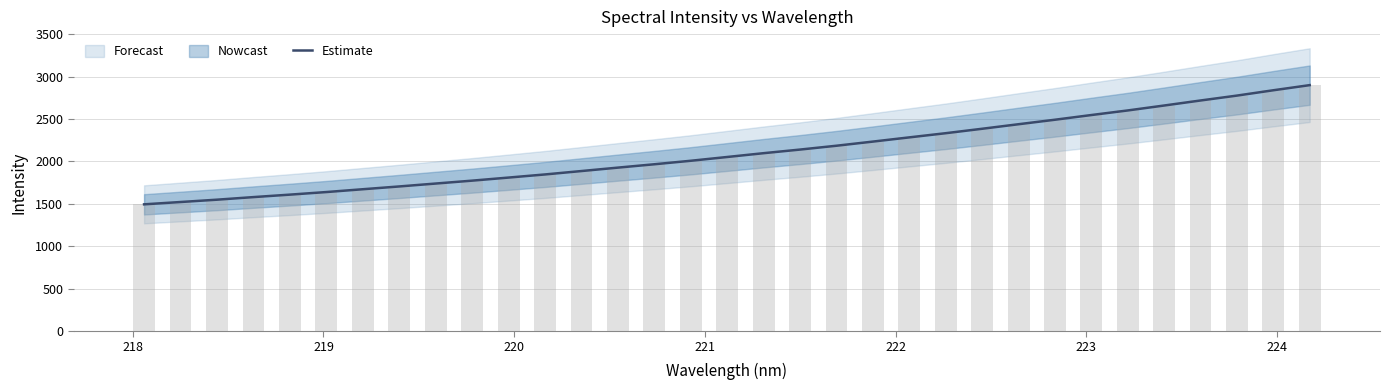

Reading right to left, transcribe all the data shown in this chart.

2899.6	2839.1	2776.3	2718.6	2659.3	2601.2	2547.1	2491.7	2438.7	2385.2	2332.9	2283.7	2234.0	2185.1	2139.9	2097.3	2052.4	2007.8	1966.6	1927.0	1886.7	1846.6	1809.7	1773.4	1739.2	1705.0	1672.1	1638.9	1608.5	1579.3	1548.8	1521.3	1494.1